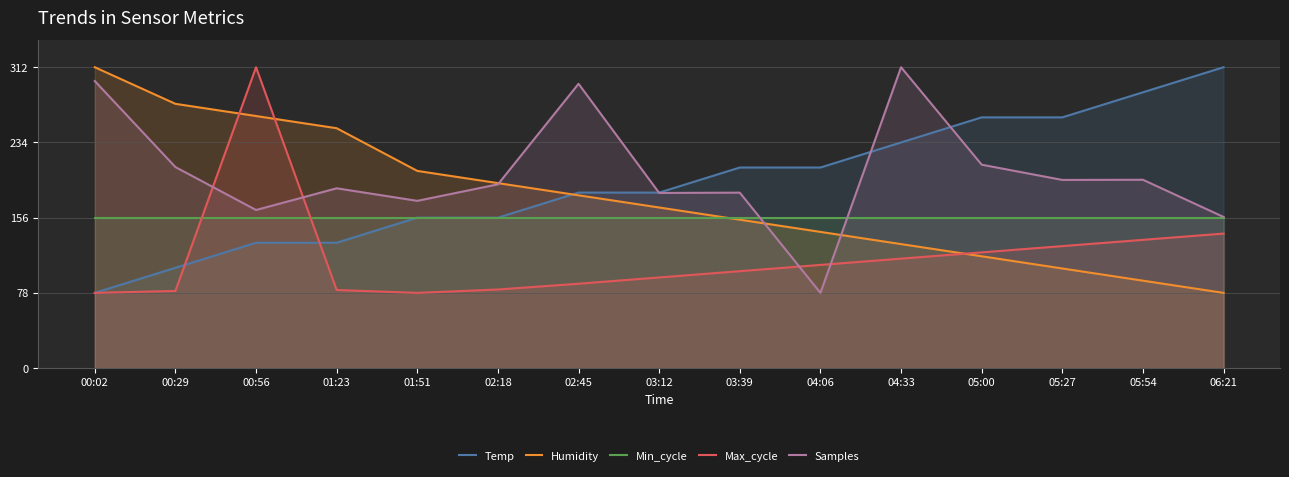

At which label is Humidity closest to 195?

02:18